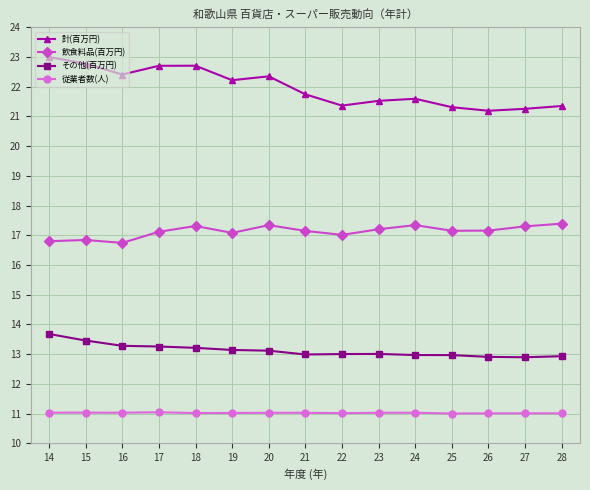

What is the minimum value shown in the chart?

11.0